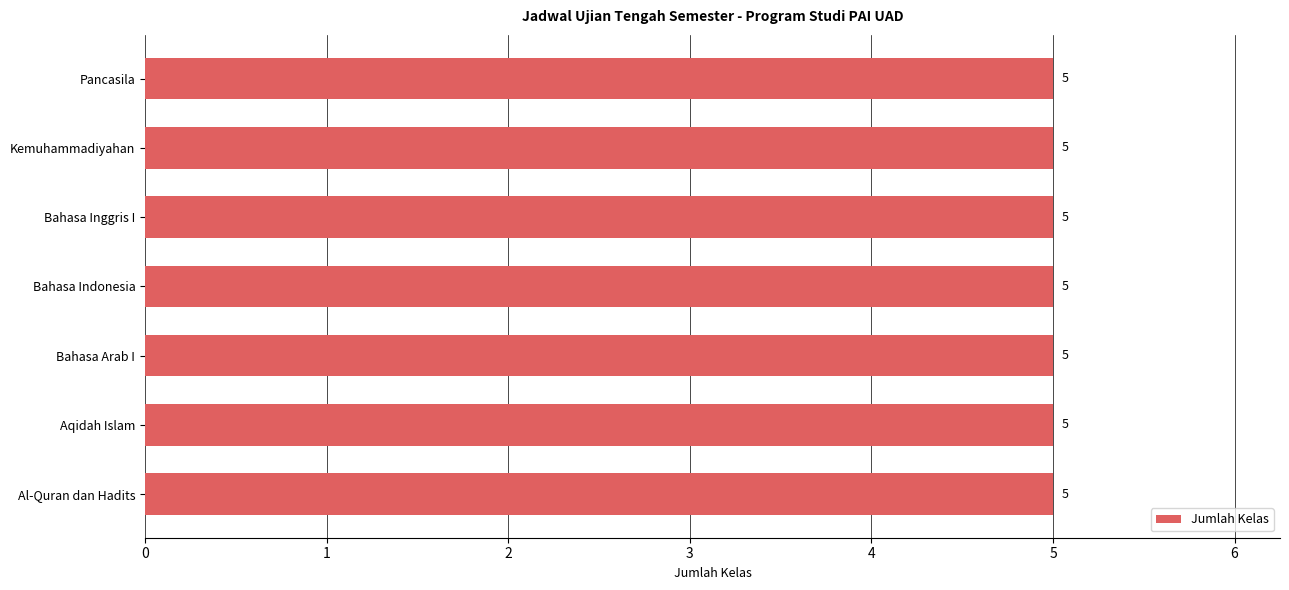

At how many categories does at least one series exceed 4?

7